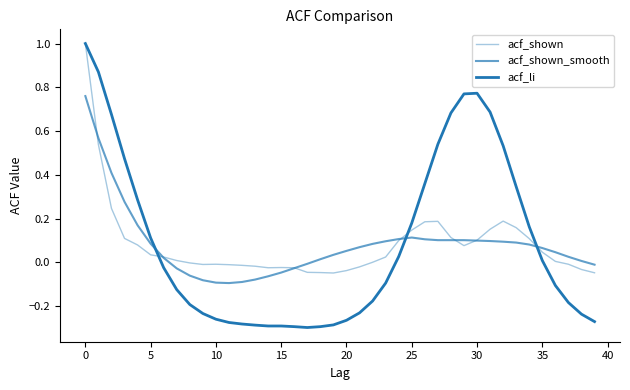

How many values in acf_shown_smooth are above zero?

28